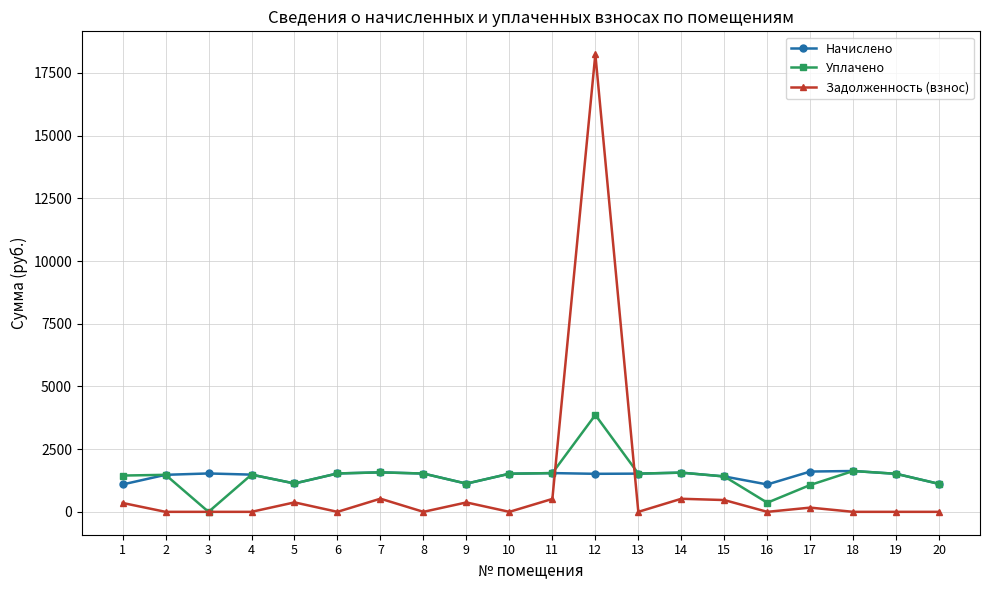

The Начислено series shows 2856.3 at 18. True or false?

False